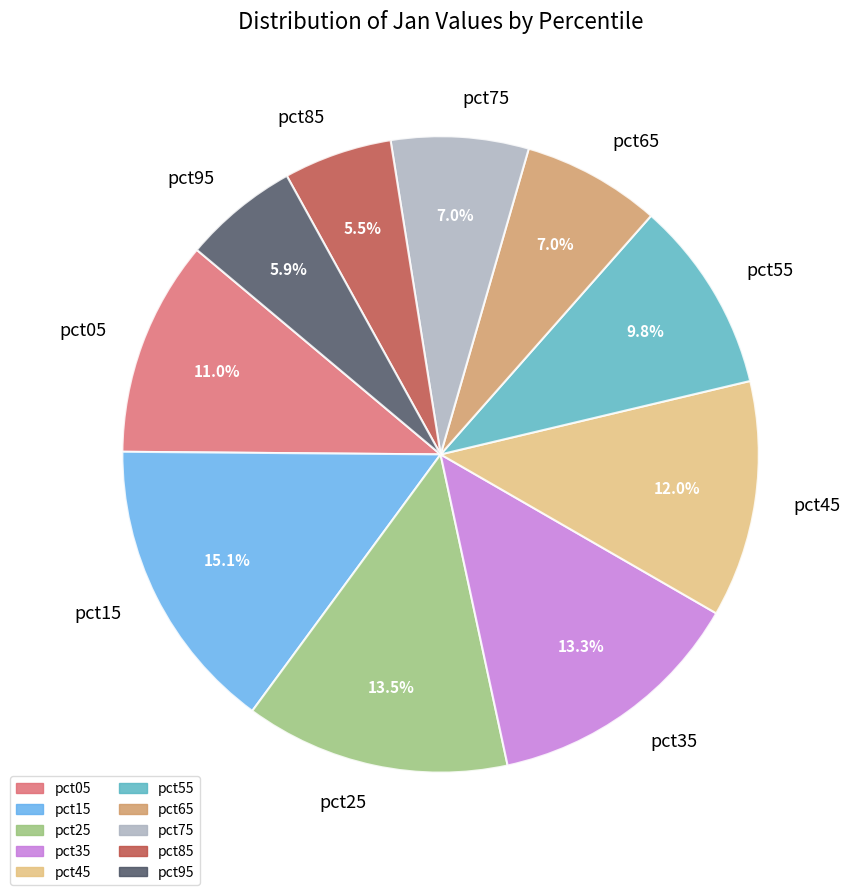

To the nearest percent, what is the difference between the pct35 and pct65 slice percentages?

6%